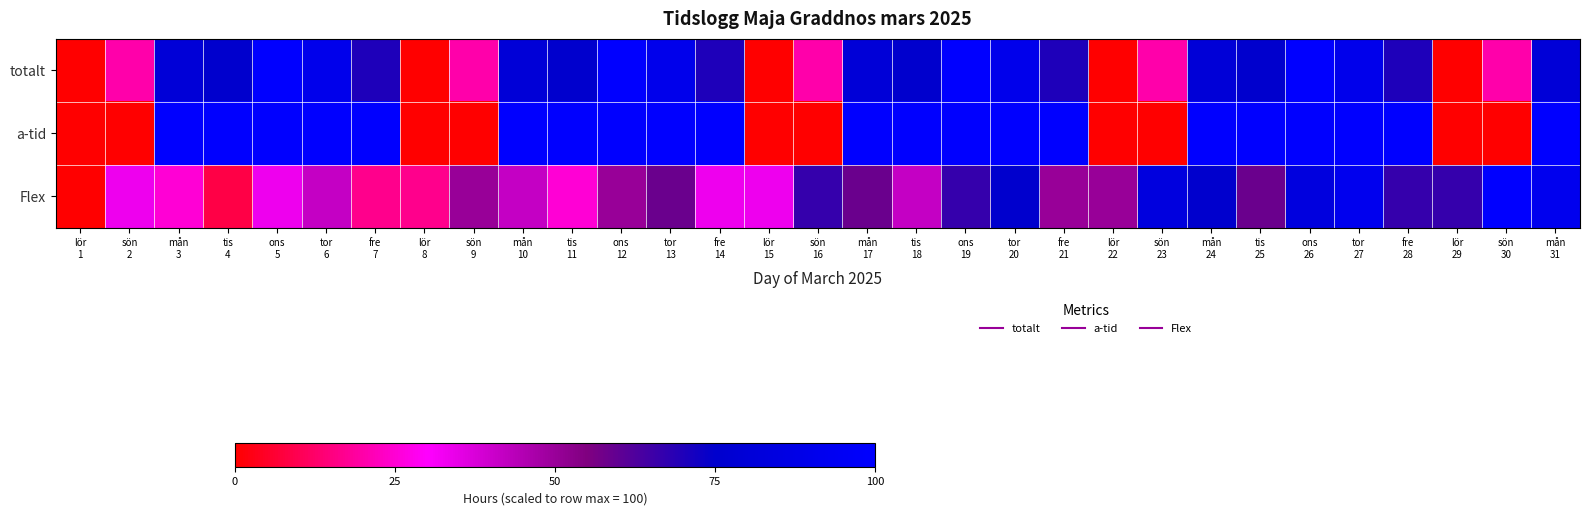

Rank the series by their maximum value, from highest to lowest.

totalt, a-tid, Flex